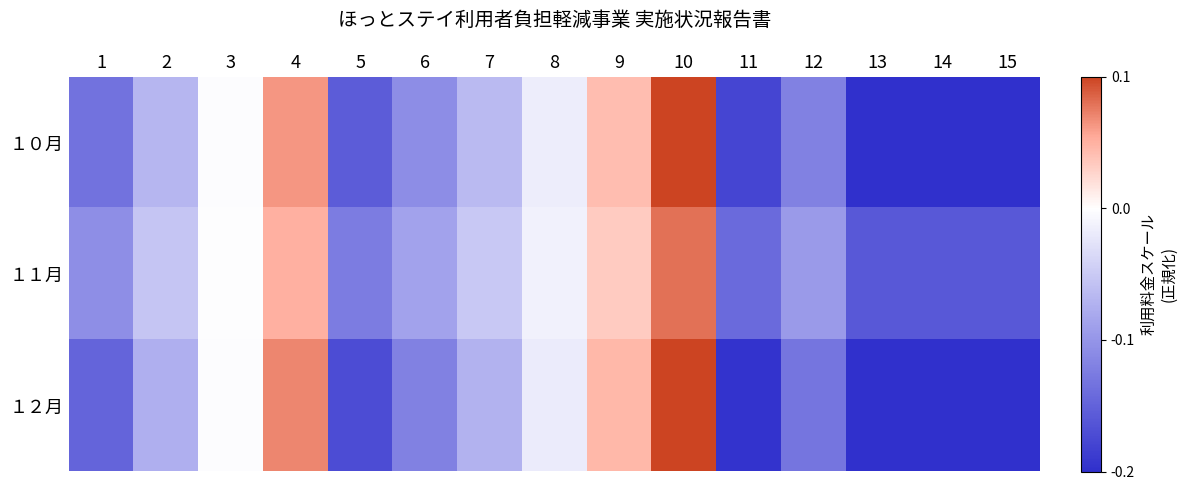

Rank the series at 10 from highest to lowest value.

１２月, １０月, １１月